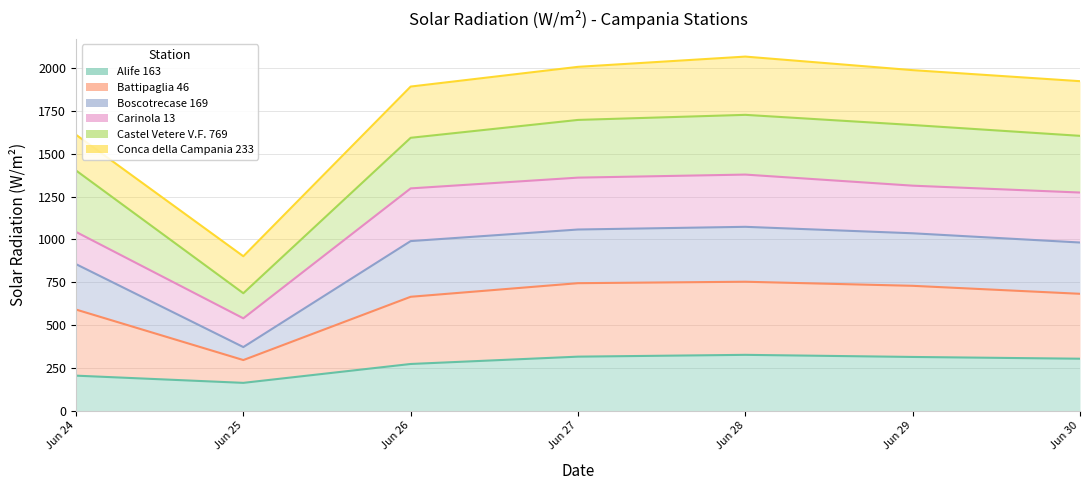

In Alife 163, how many points are lower than both neighbors (excluding endpoints)?

1